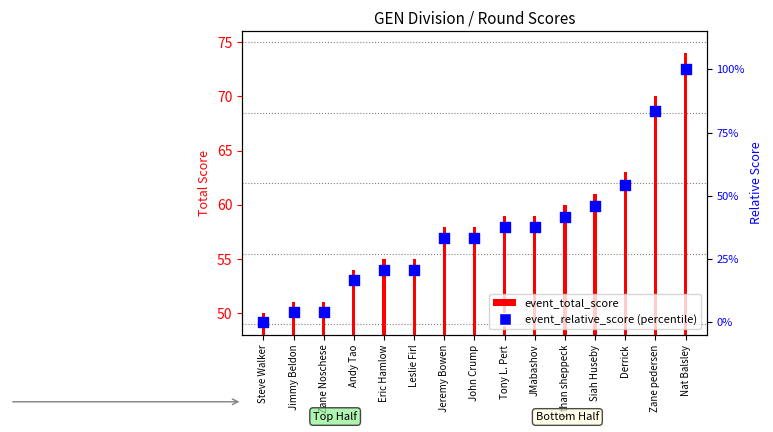

Approximately how many times larger is the value at Nat Balsley compared to Ethan sheppeck?

2.4